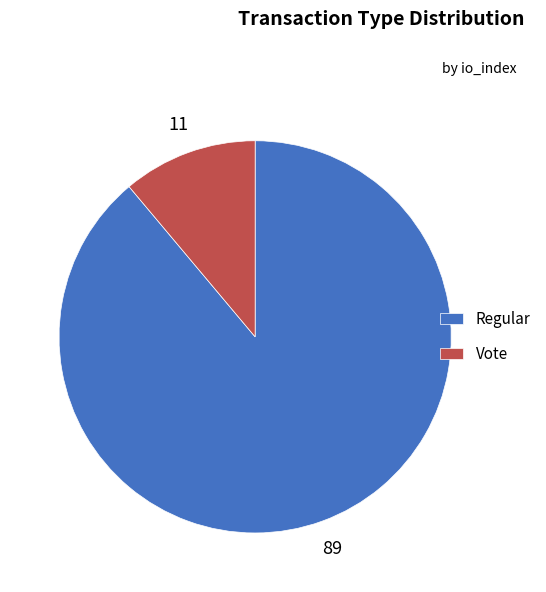

Do Vote and Regular together represent more than half of the pie?

Yes